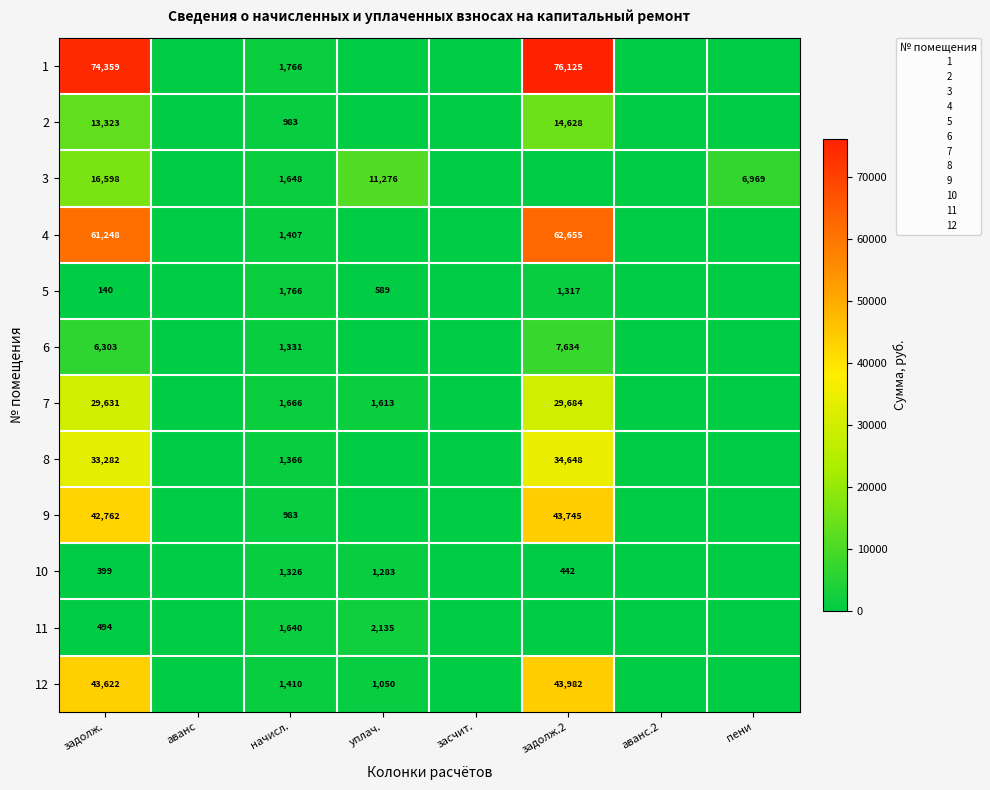

Between пени and задолж.2, which is larger?

задолж.2